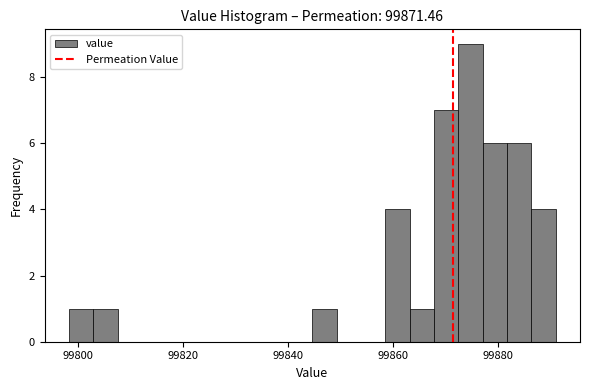

Around what value on the x-axis is the tallest bar? Give the approximate position of its centre, as read against the axis.

99874